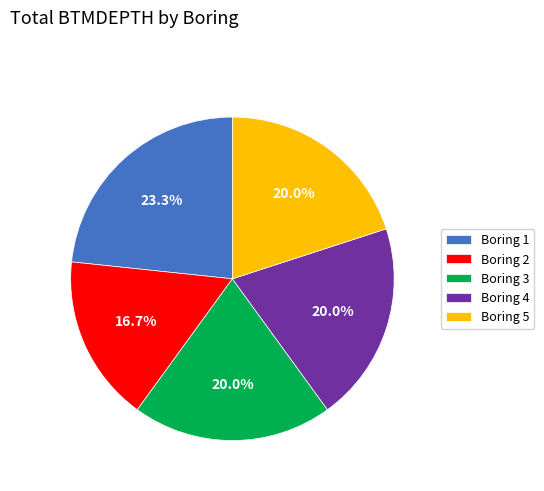

What percentage do Boring 4 and Boring 2 together represent?

36.7%